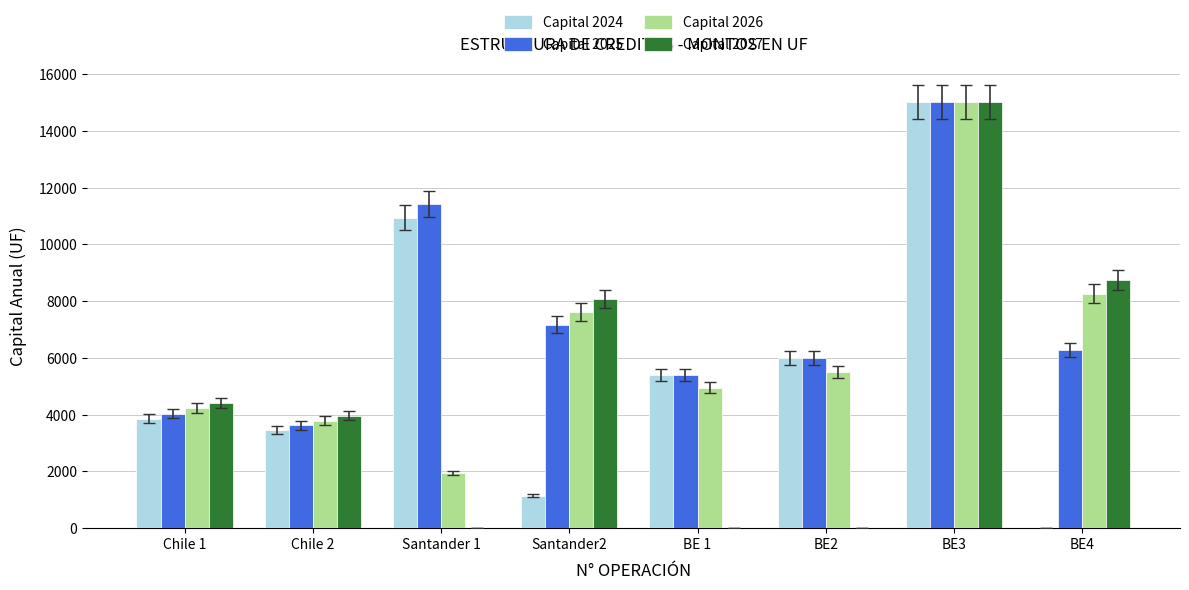

What is the sum of all Capital 2024 values?

45794.1